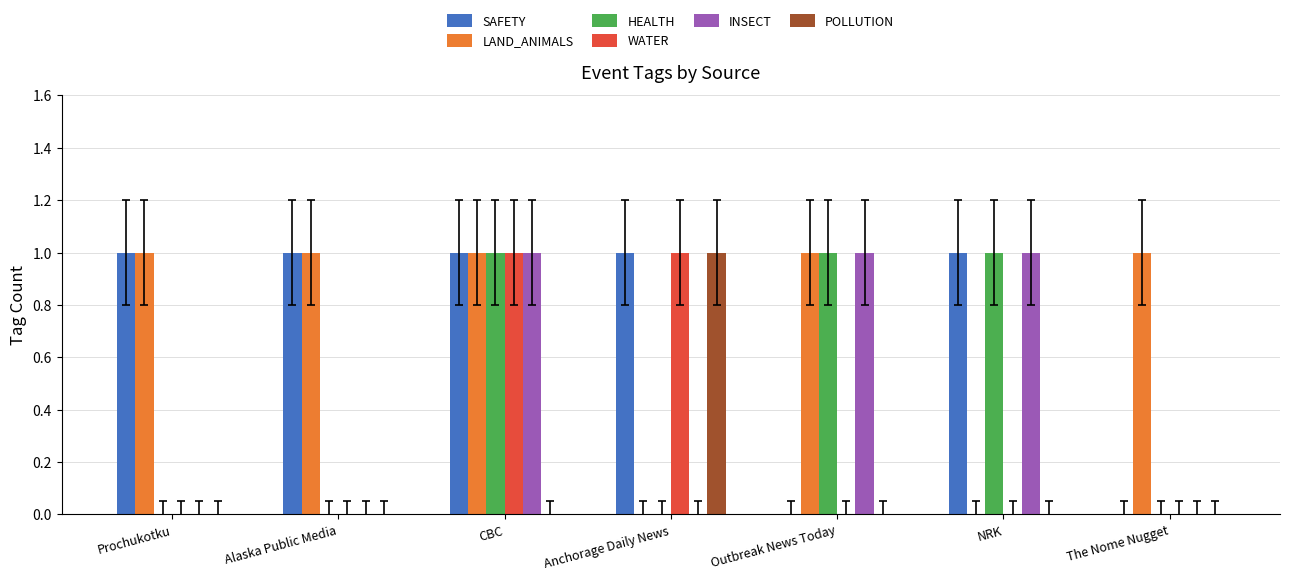

What are all the series names shown in the legend?

SAFETY, LAND_ANIMALS, HEALTH, WATER, INSECT, POLLUTION